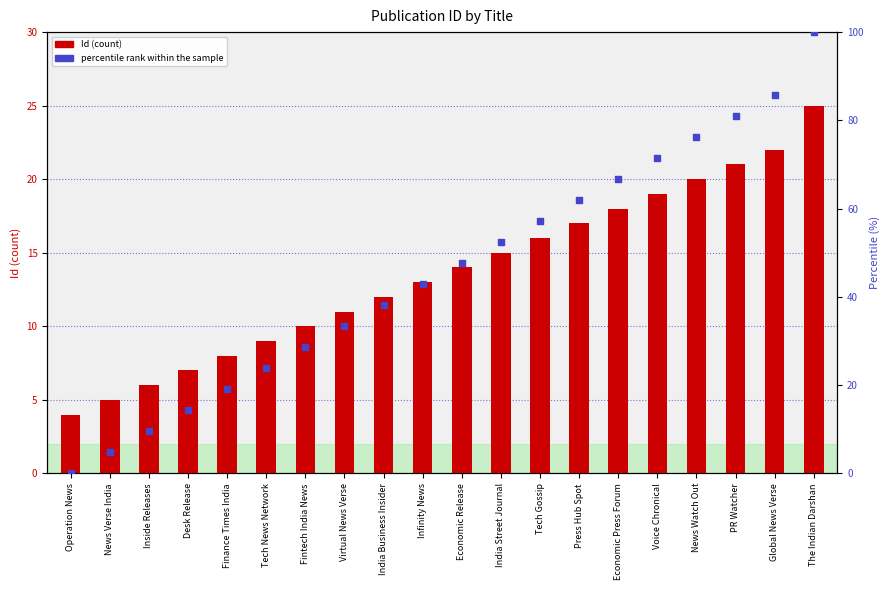

What are all the series names shown in the legend?

Id, percentile rank within the sample